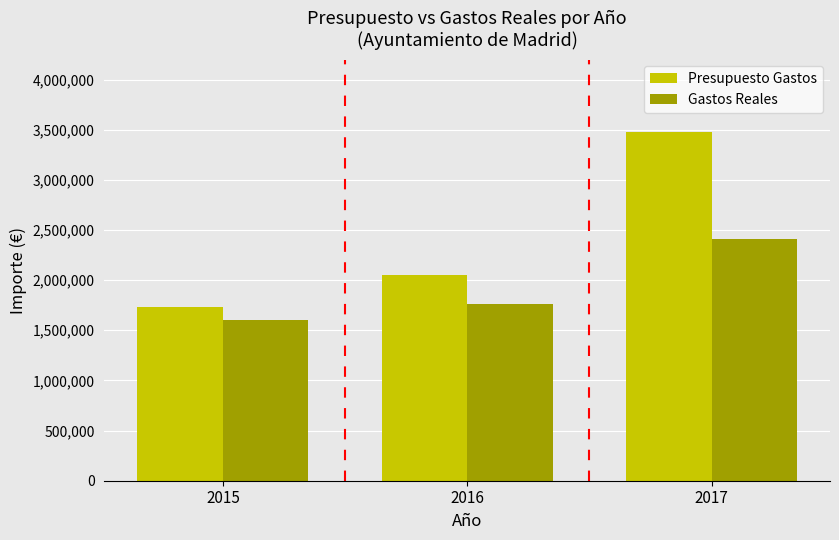

What is the difference between the maximum and second lowest values in the Gastos Reales series?

649390.1